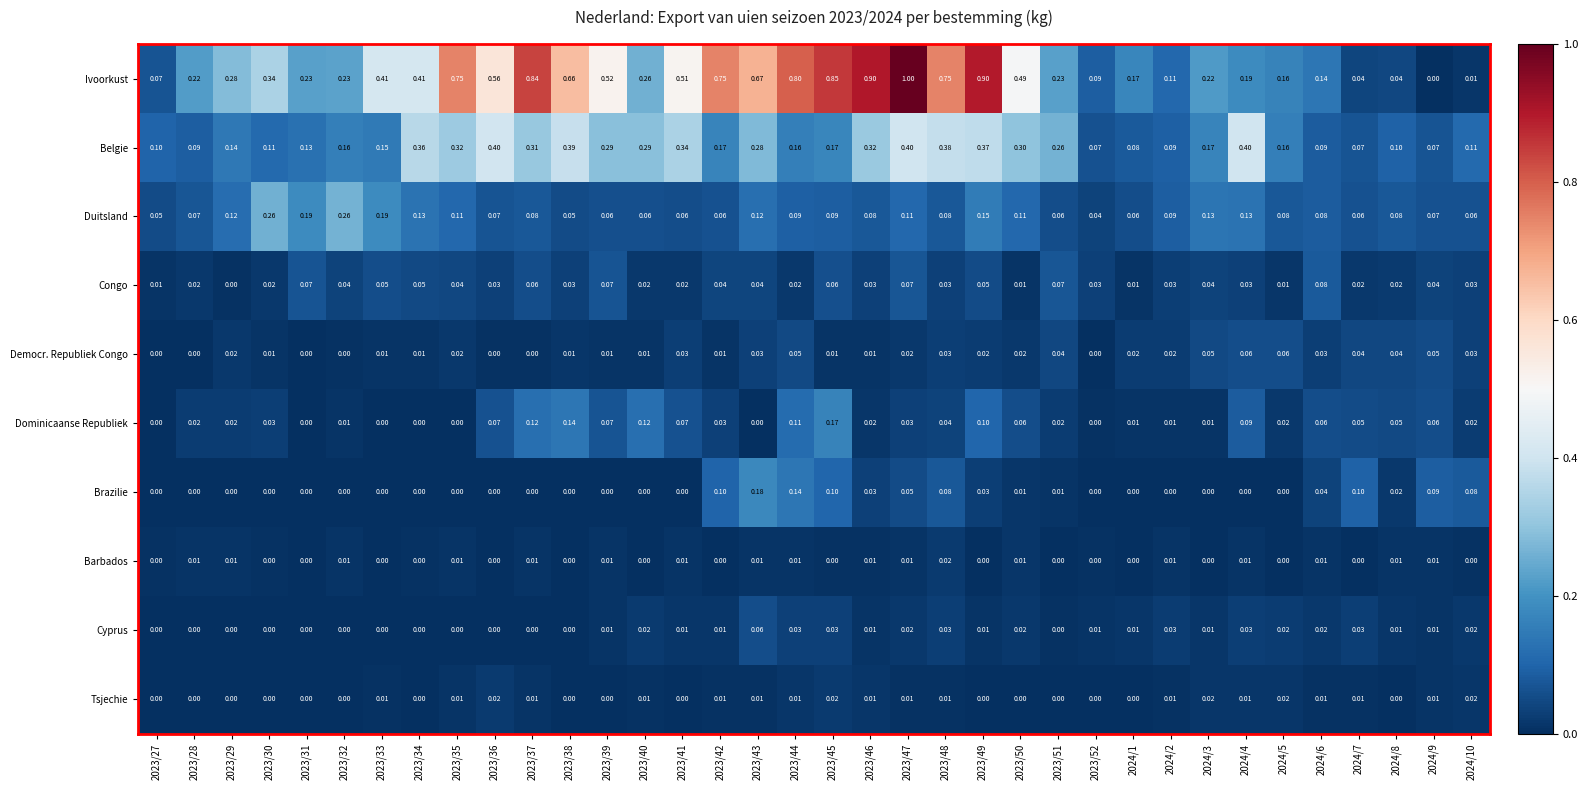

Which series has the largest total across all categories?

Ivoorkust